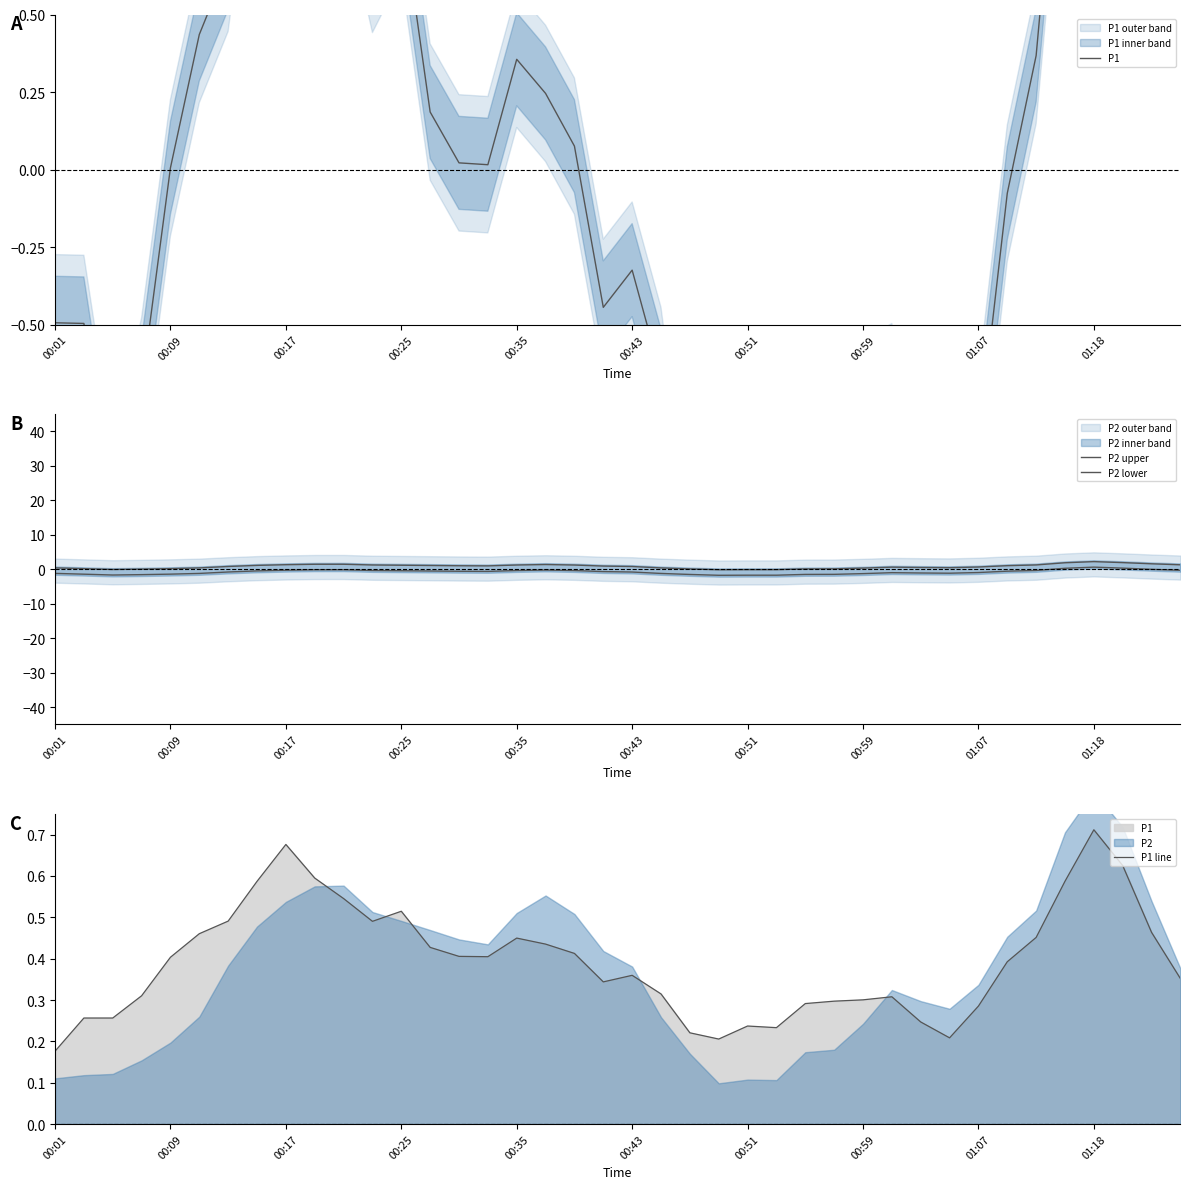

At which category is the sum across all series the highest?

01:18